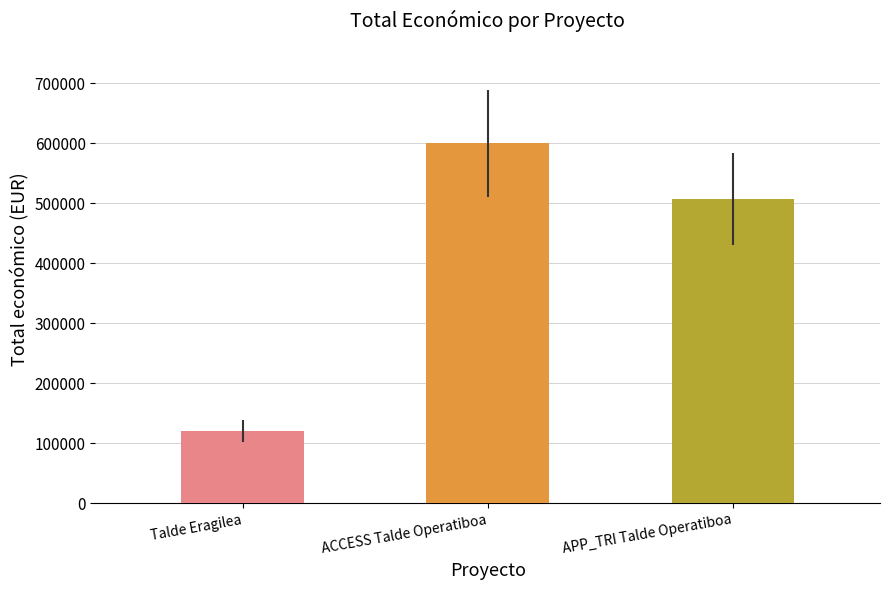

What is the sum of the values at ACCESS Talde Operatiboa and APP_TRI Talde Operatiboa?

1107034